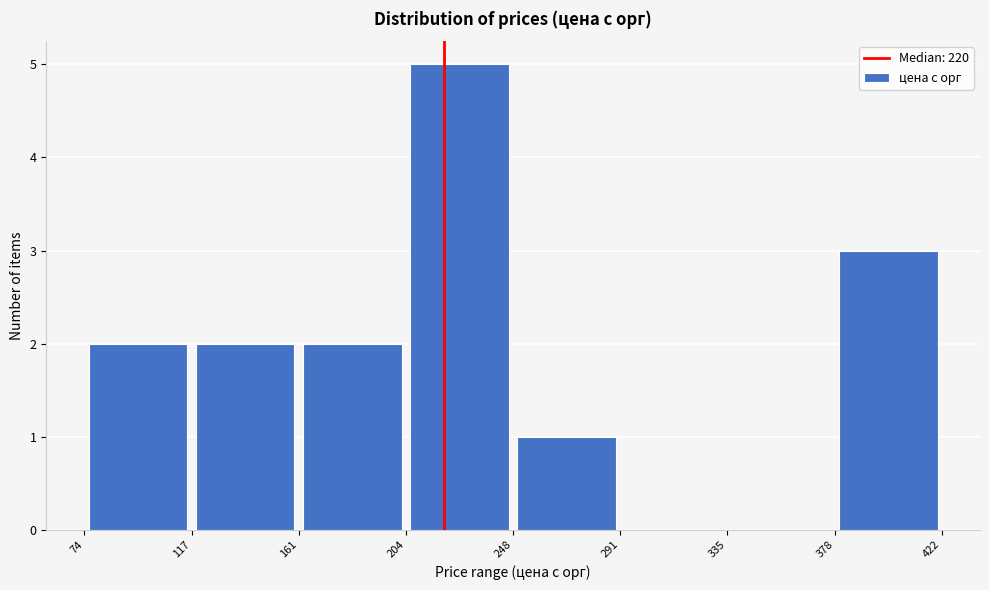

Reading left to right, transcribe this chart: for each bar, give the range it covers on the x-axis and its height. The values are not printed on the chart, so give them approximately, as read against the axis.

74 to 117: 2
117 to 161: 2
161 to 204: 2
204 to 248: 5
248 to 291: 1
291 to 335: 0
335 to 378: 0
378 to 422: 3